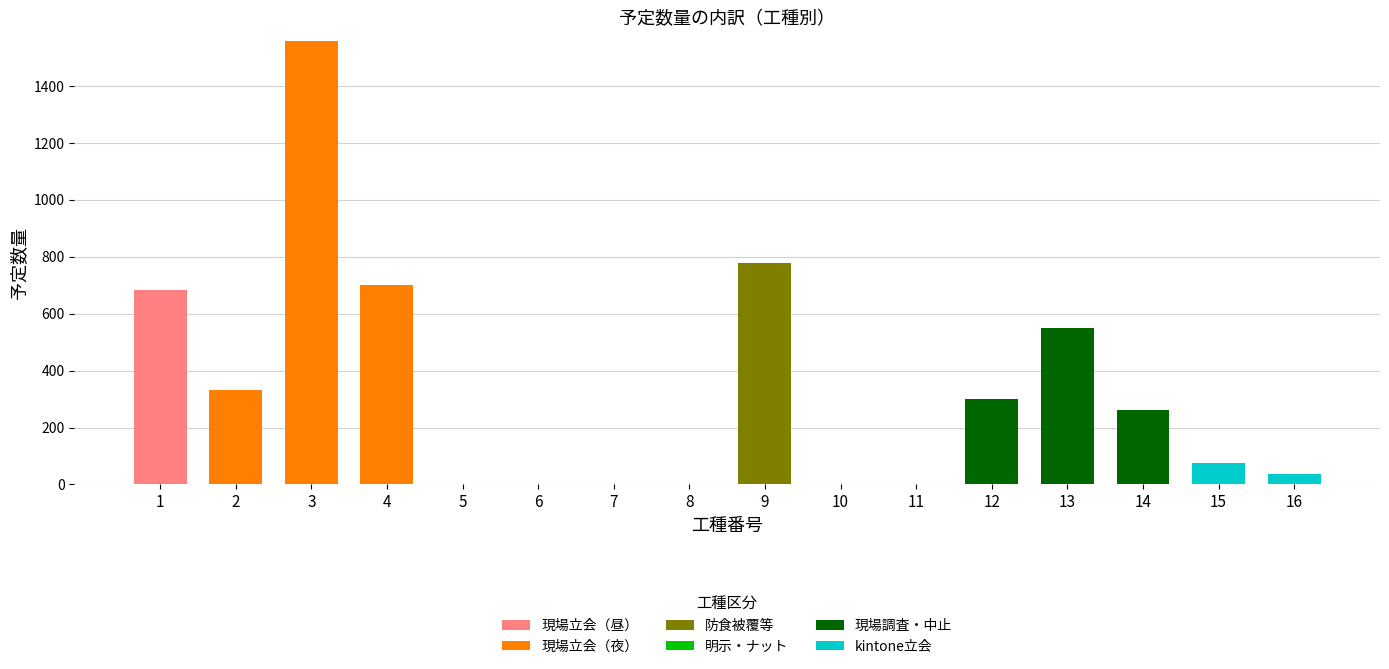

At which category is the sum across all series the highest?

3